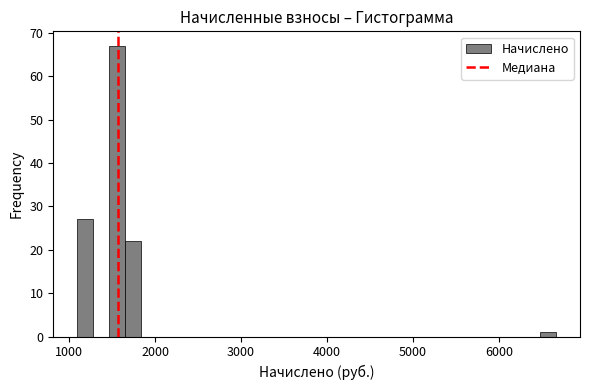

Around what value on the x-axis is the tallest bar? Give the approximate position of its centre, as read against the axis.

1600